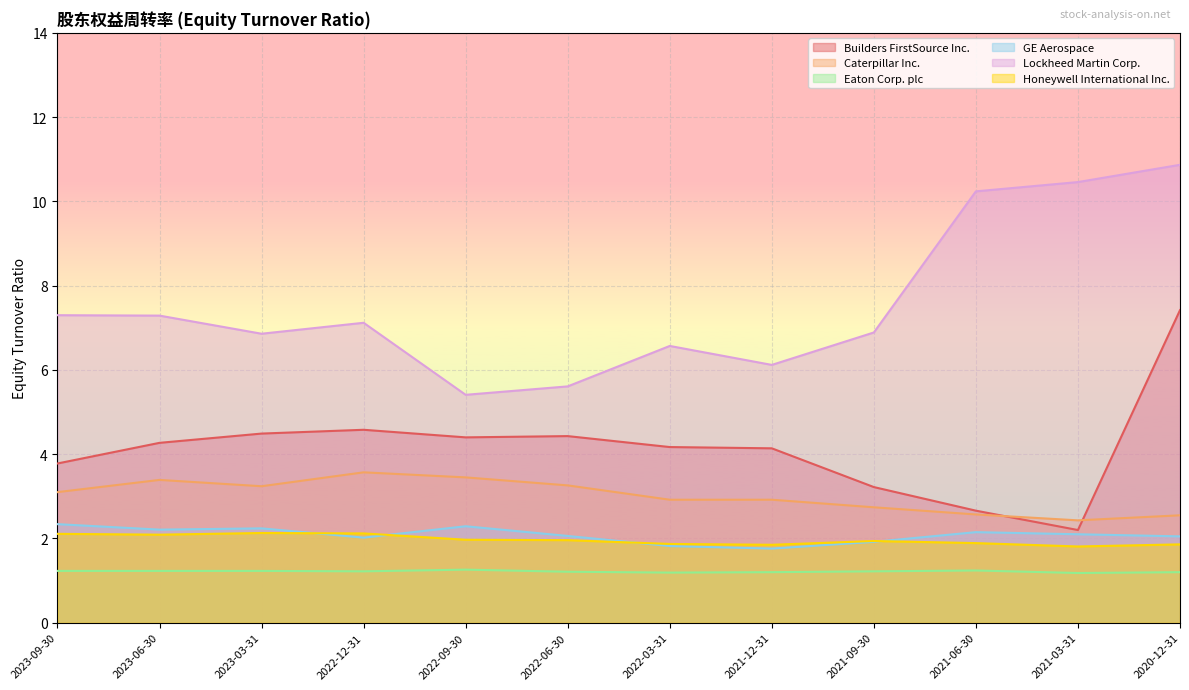

True or false: Caterpillar Inc. has more than 0 interior local peaks.

True